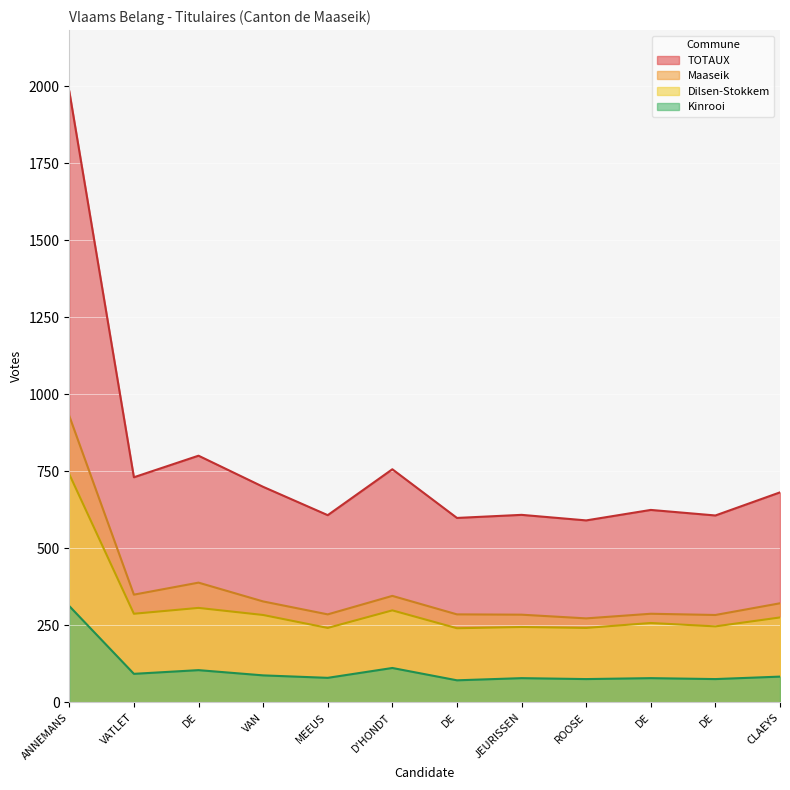

The Maaseik series shows 346 at D'HONDT. True or false?

True